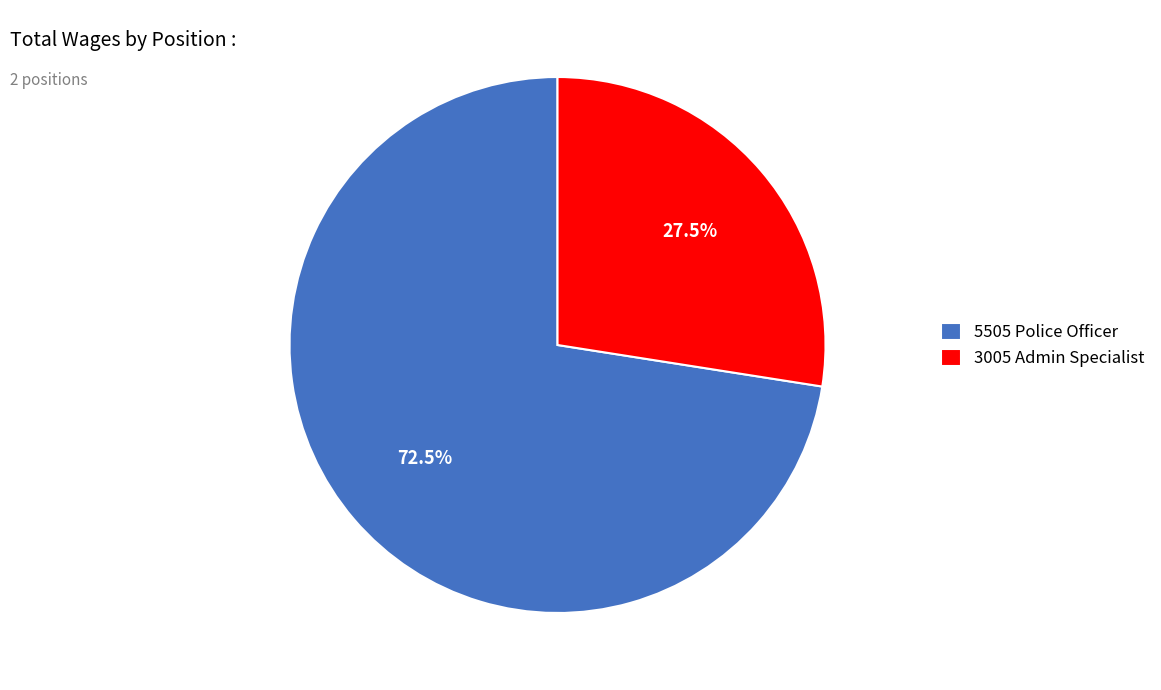

Is there any slice that represents more than half of the pie?

Yes